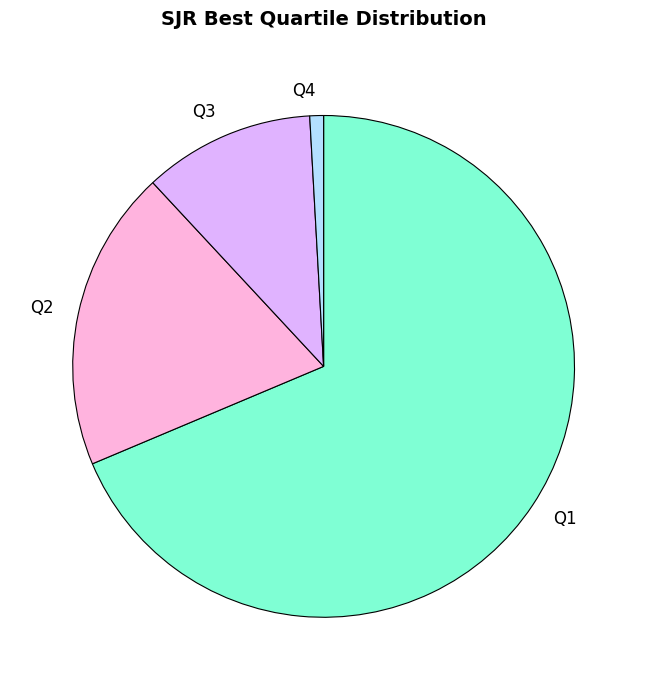

Which category has the smallest portion of the pie?

Q4